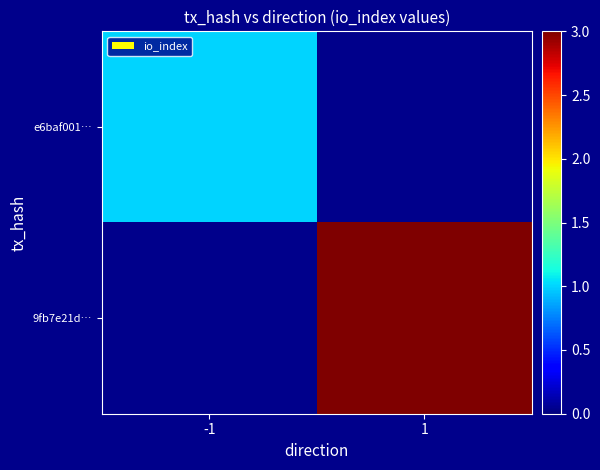

Is it true that 9fb7e21d… equals 3.0 at 1?

True